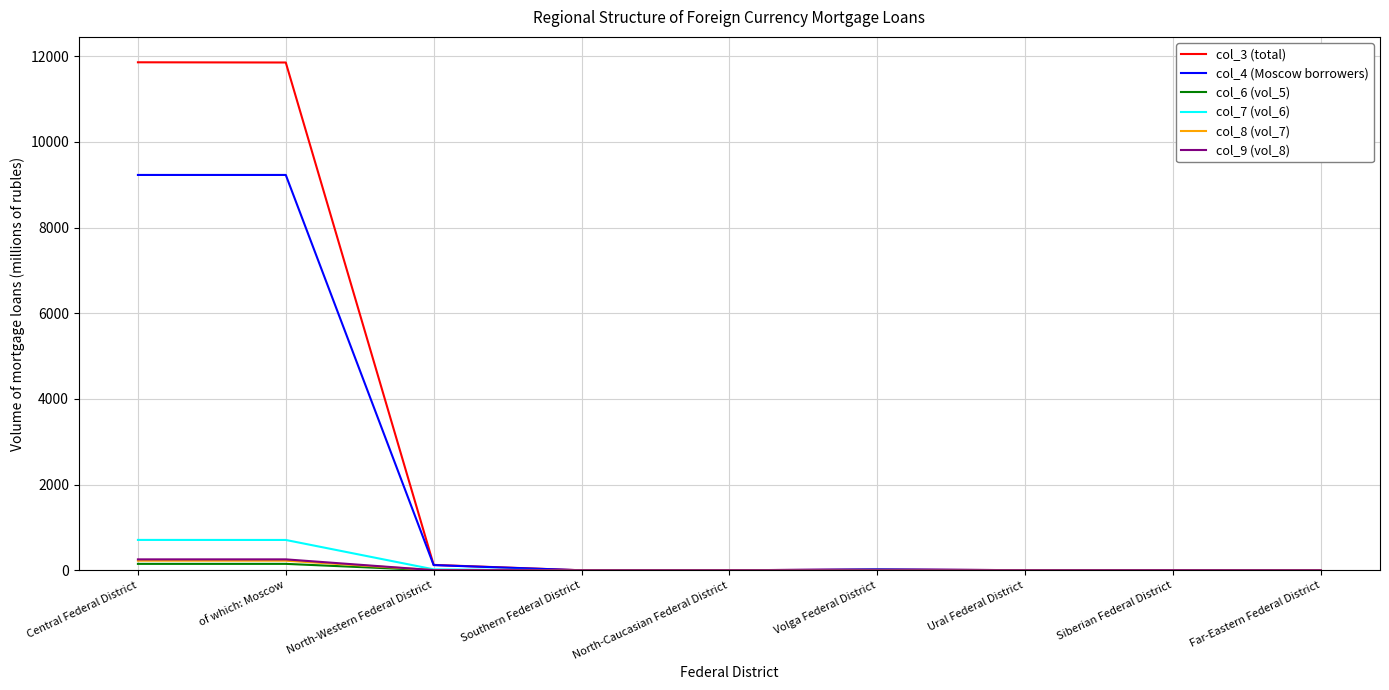

Which series has the widest spread of values?

col_3 (total)